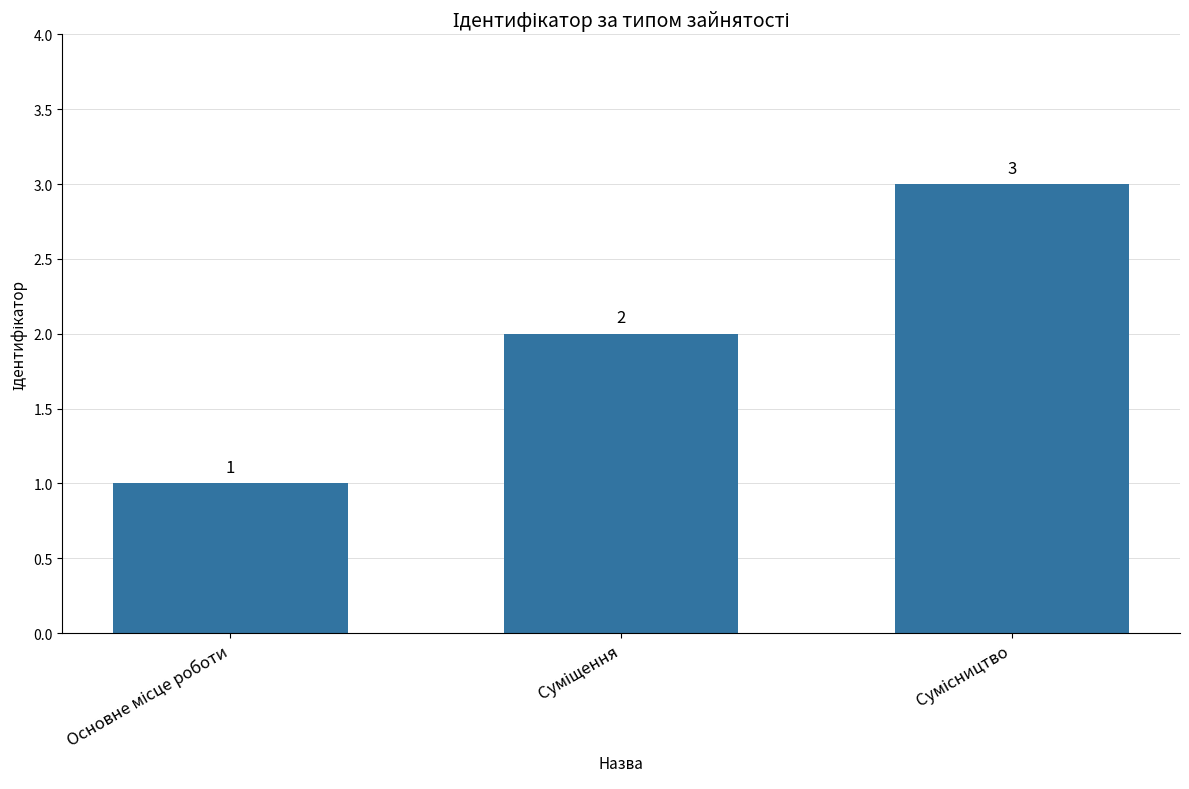

Count the values in the range 1 to 3.

3